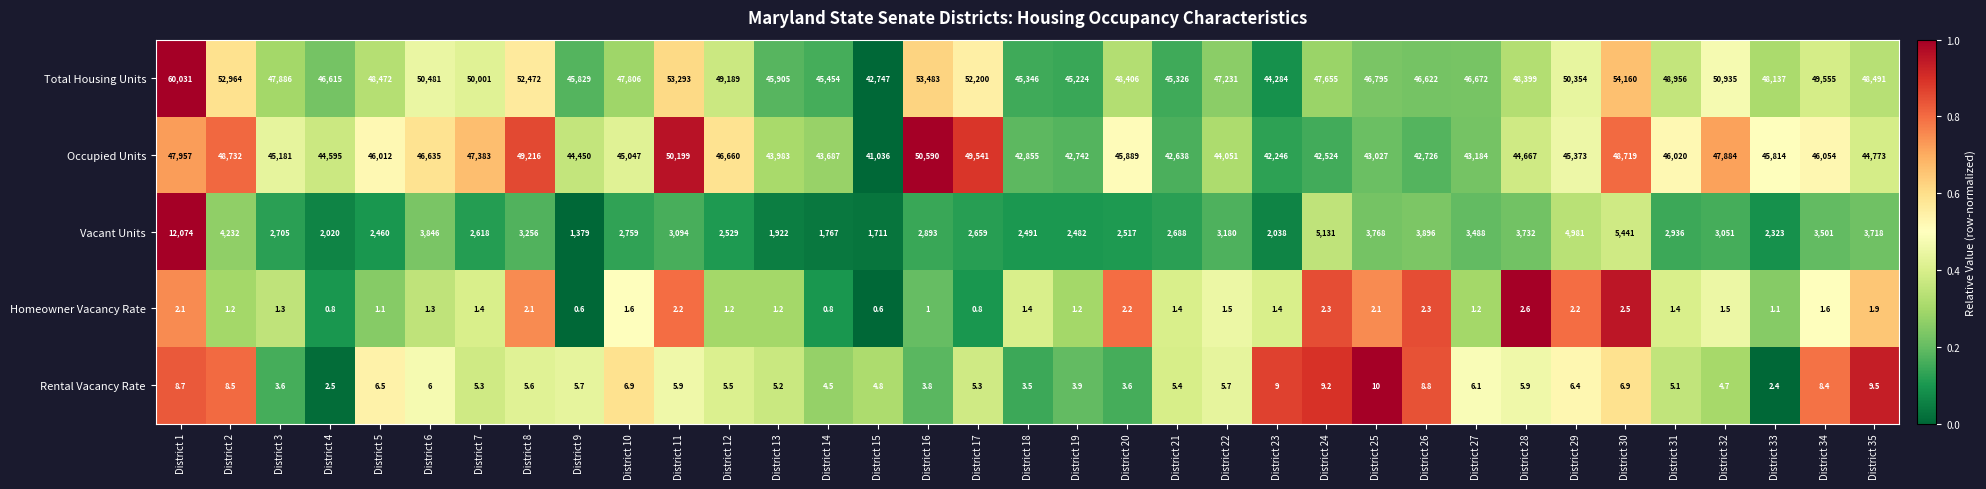

What is the greatest value displayed?

60031.0